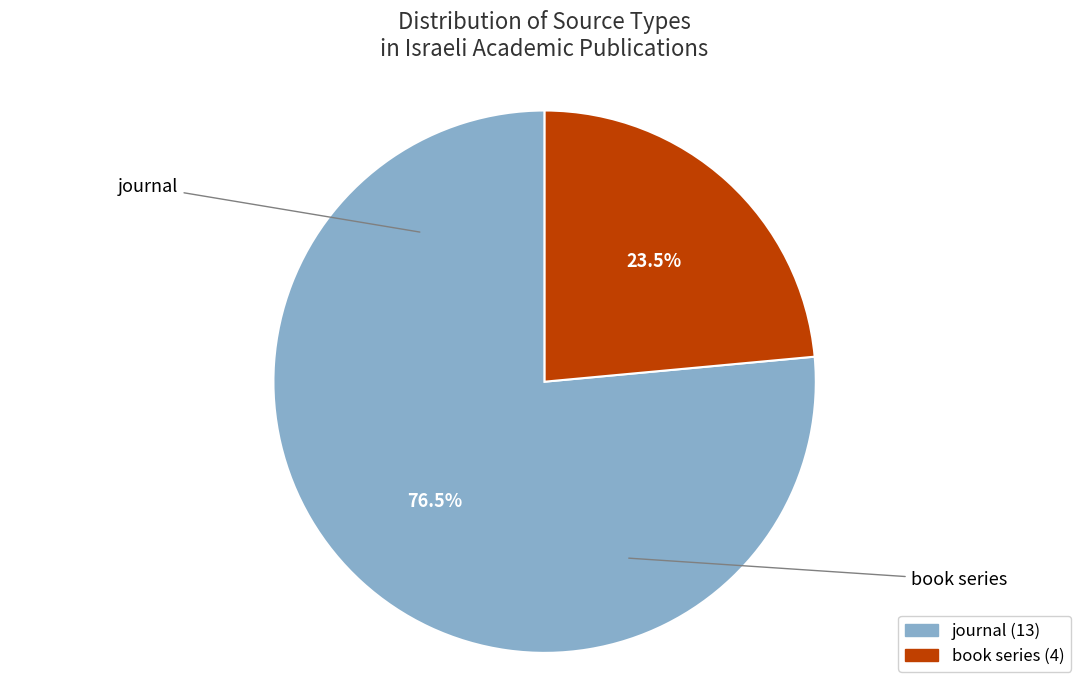

Does any single category account for the majority?

Yes